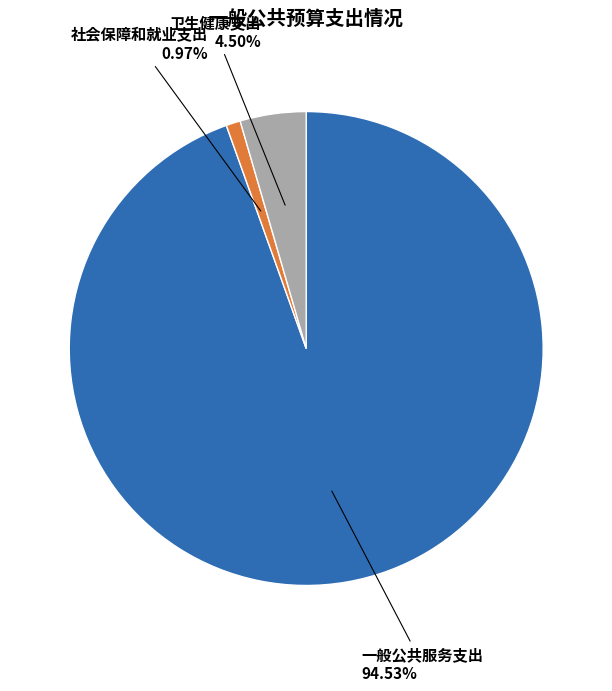

Count the number of slices in the pie.

3